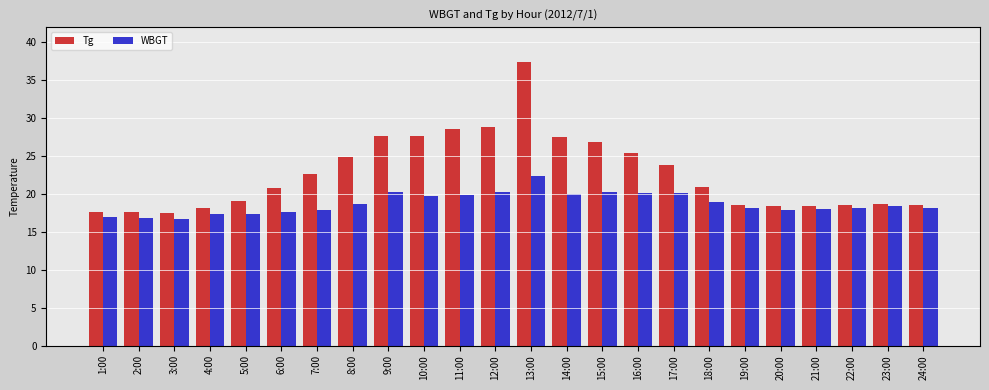

What is the sum of all Tg values?

543.6